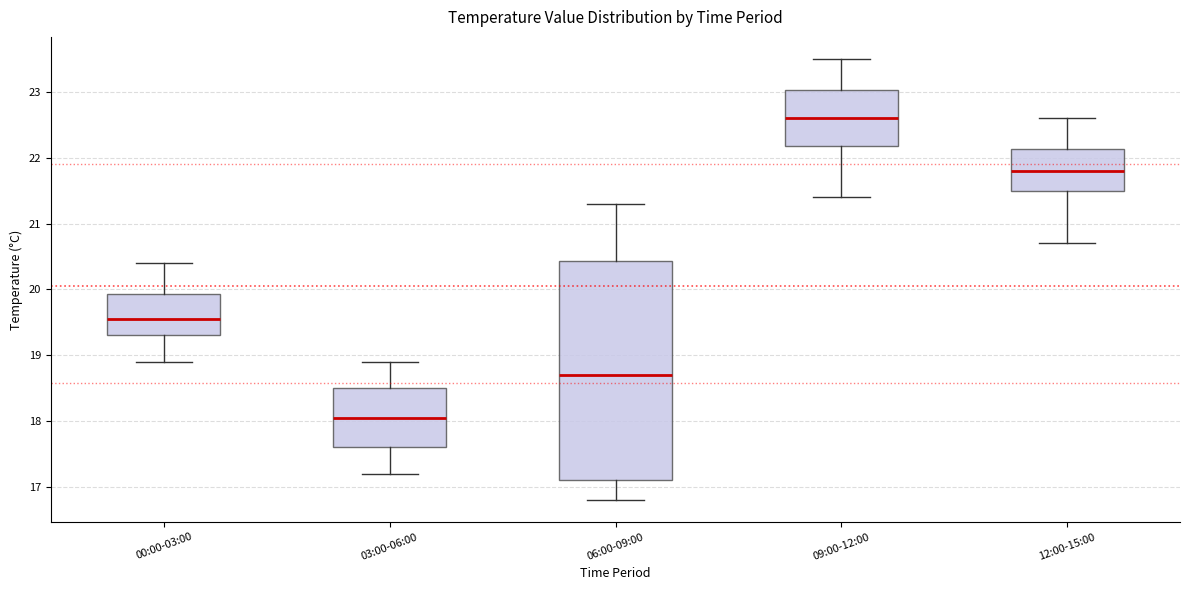

Which box's median line is the lowest?

03:00-06:00